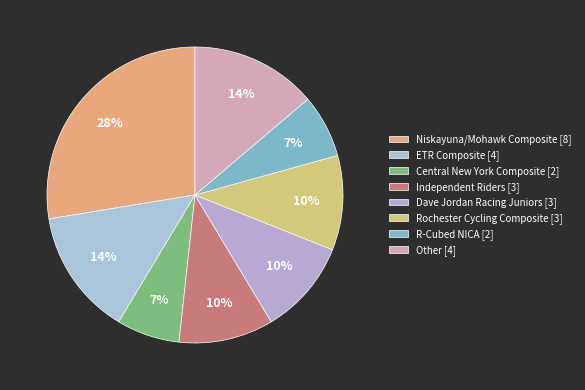

Rank the categories by value from highest to lowest.

Niskayuna/Mohawk Composite, ETR Composite, Other, Independent Riders, Dave Jordan Racing Juniors, Rochester Cycling Composite, Central New York Composite, R-Cubed NICA